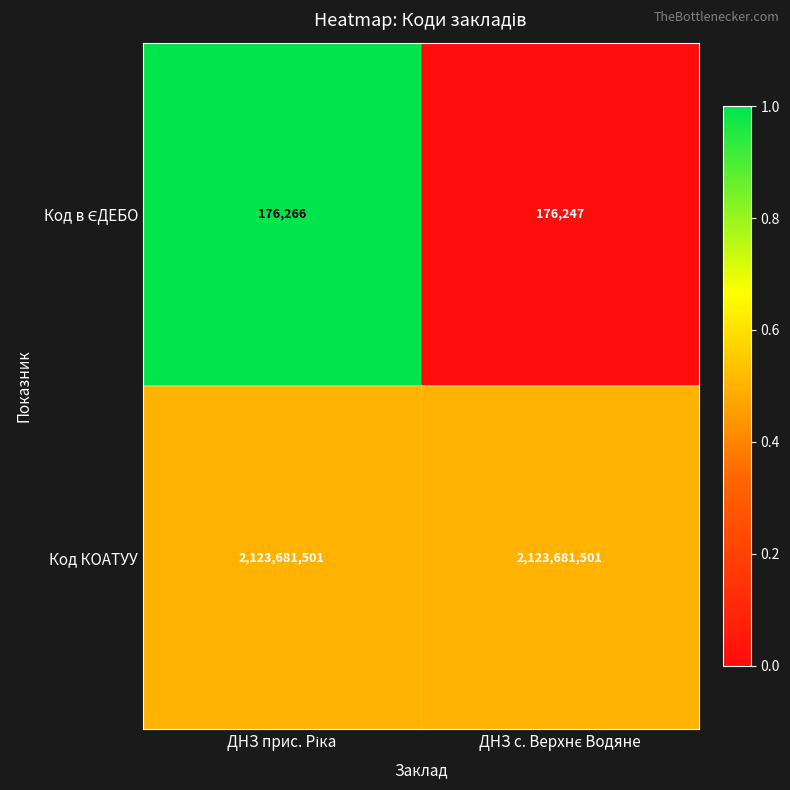

Which series has the largest total across all categories?

Код КОАТУУ